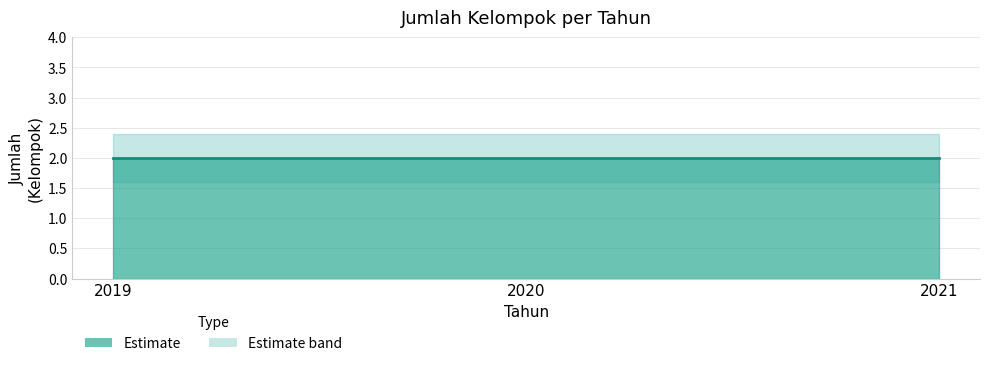

What is the value of the Jumlah_upper point at the 2nd from the left?

2.4